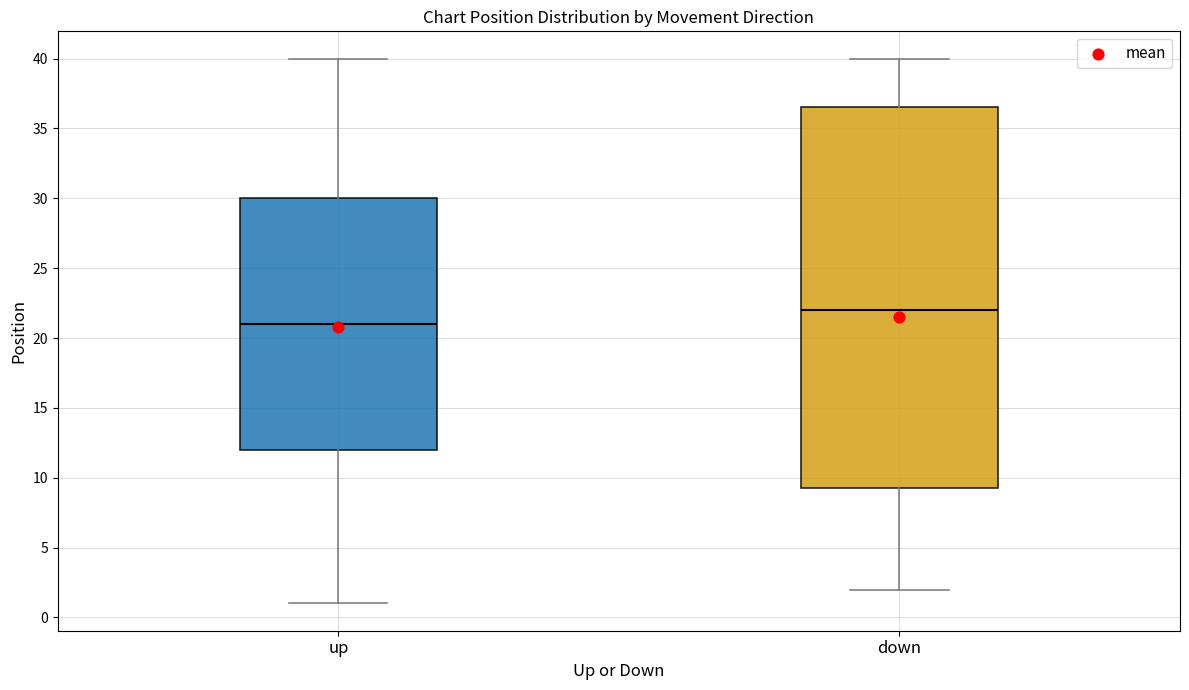

Which box is the tallest, from its lower edge to its upper edge?

down